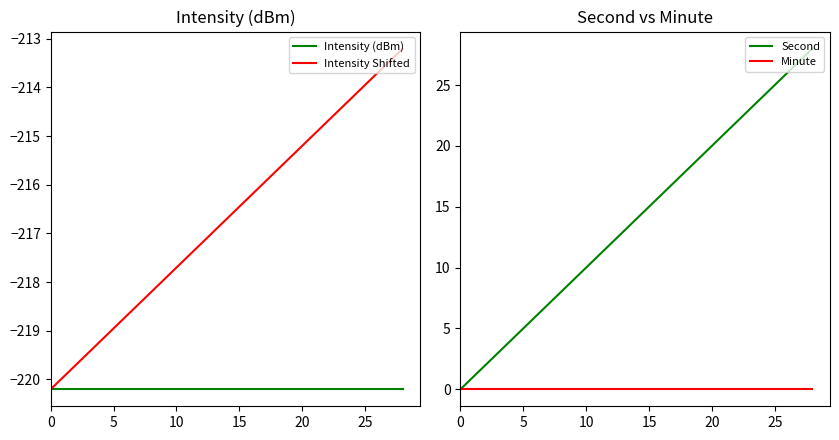

What is the minimum value for Intensity Shifted?

-220.2